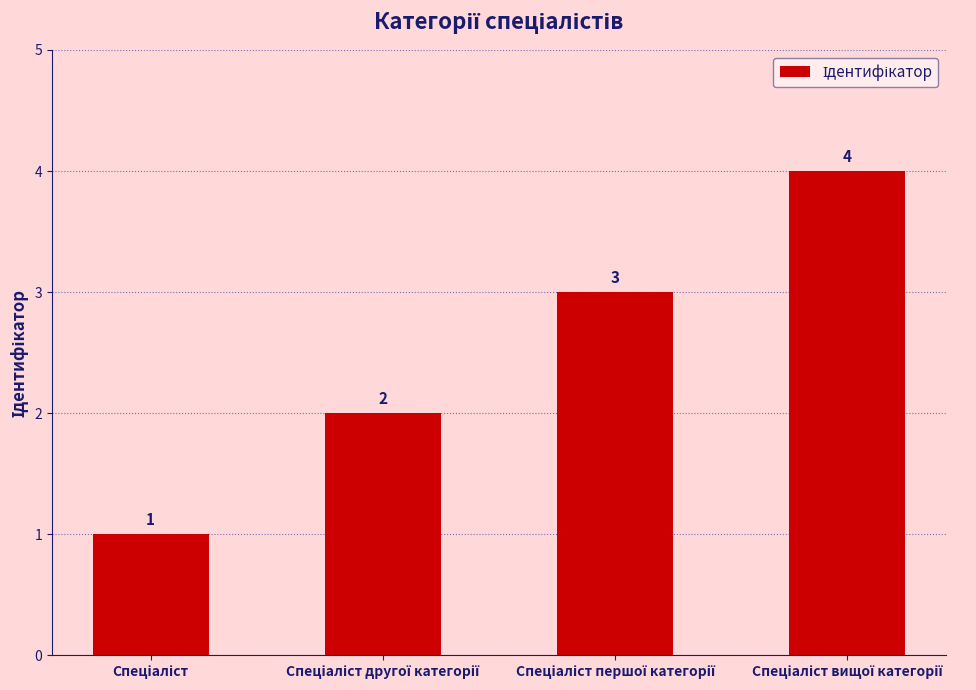

Count the values in the range 2 to 4.

3